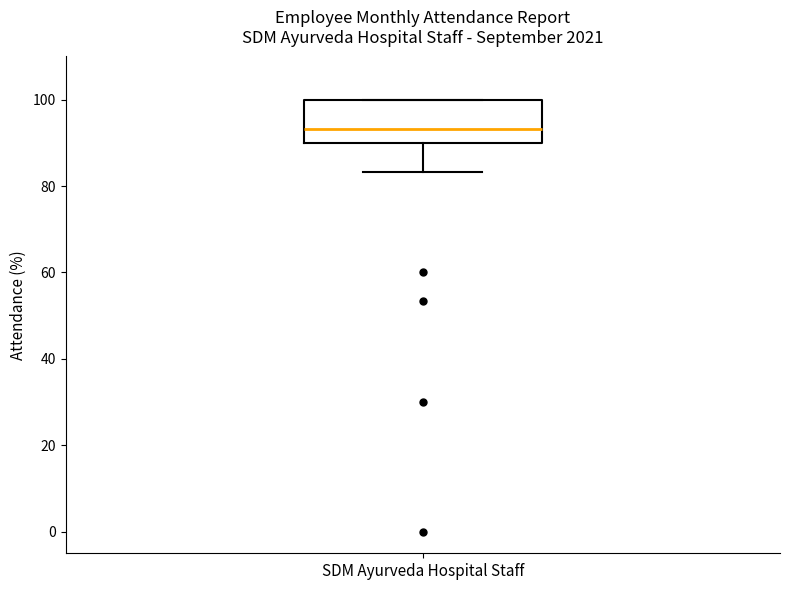

Where is the upper edge of the box for SDM Ayurveda Hospital Staff on the y-axis? The values are not printed on the chart, so give them approximately, as read against the axis.

100